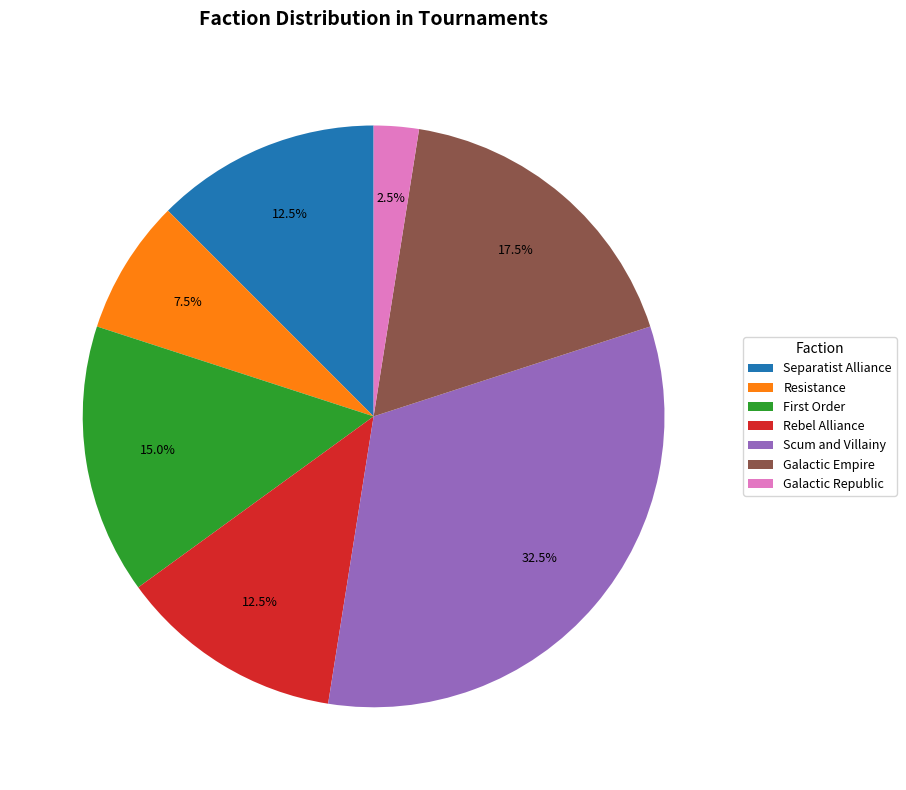

Does any single category account for the majority?

No